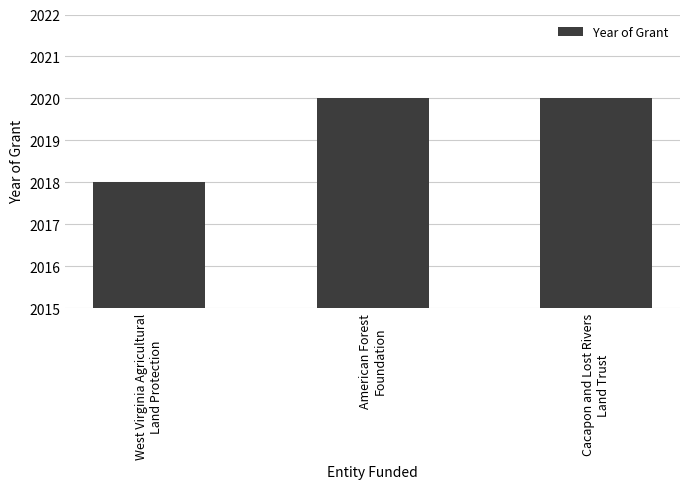

How many bars are there in total?

3